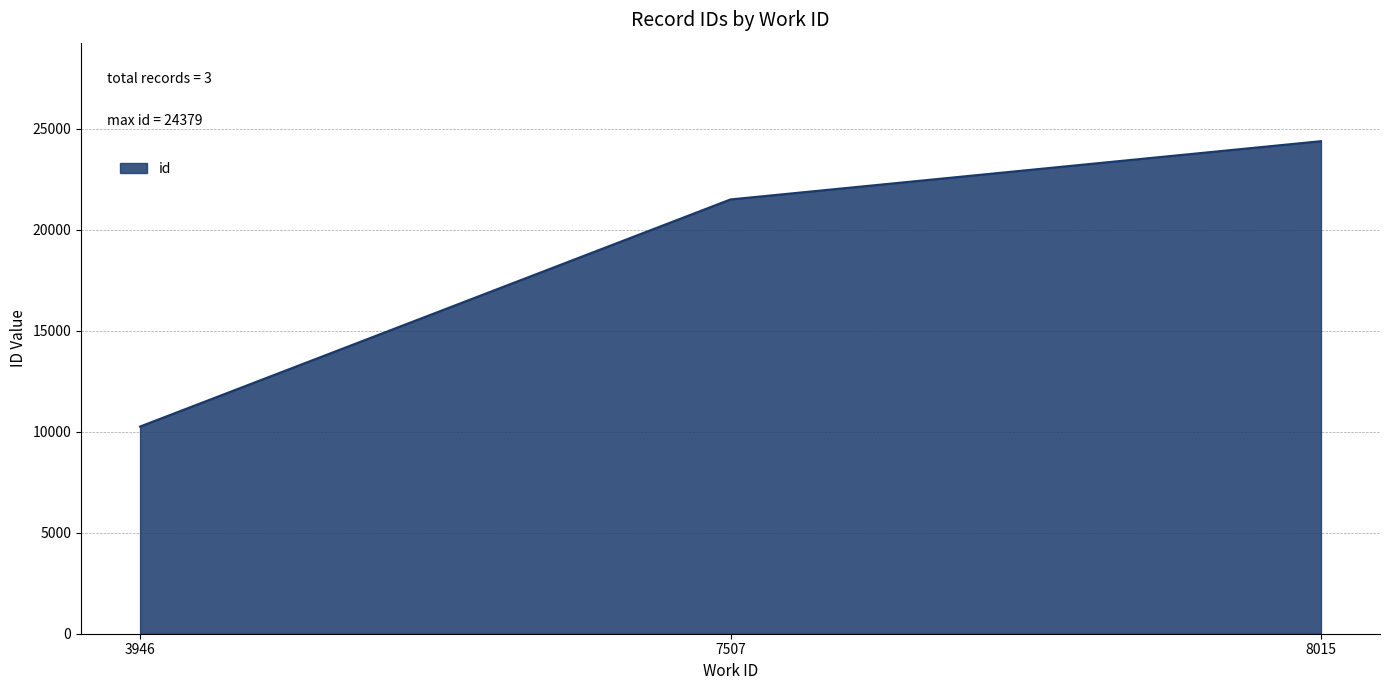

What is the average value?

18710